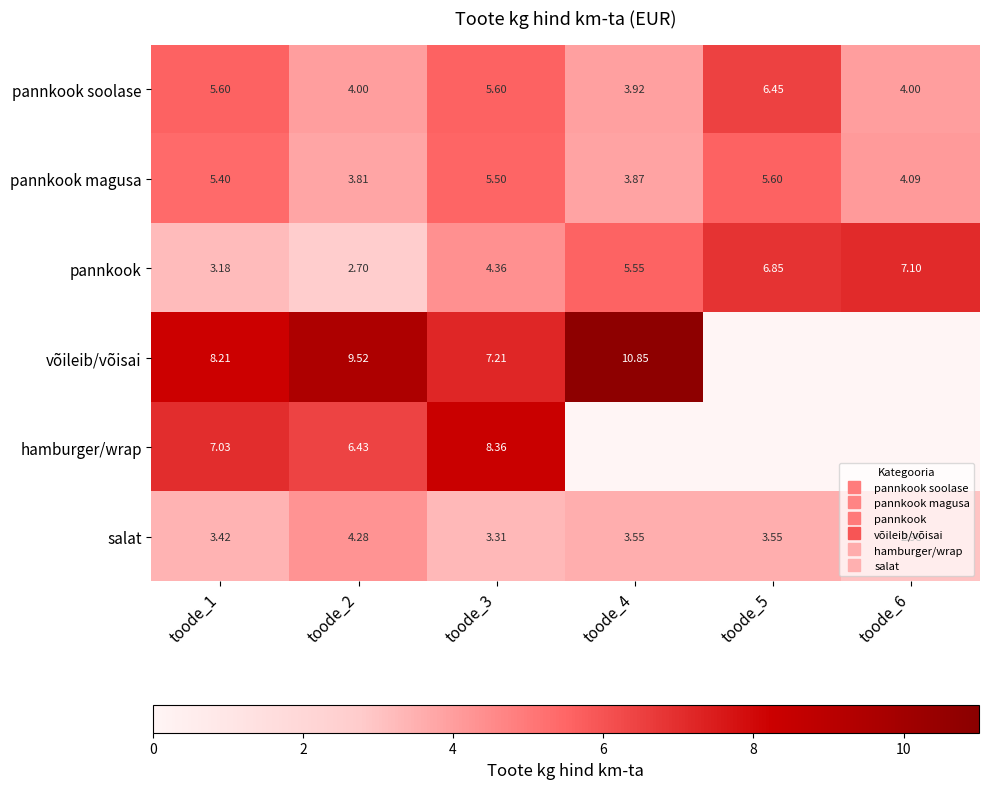

At which category is the sum across all series the highest?

toode_3